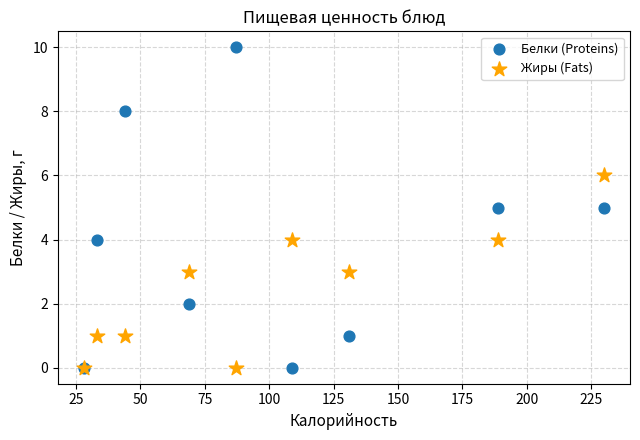

Which series reaches the maximum Y coordinate?

Белки (Proteins)